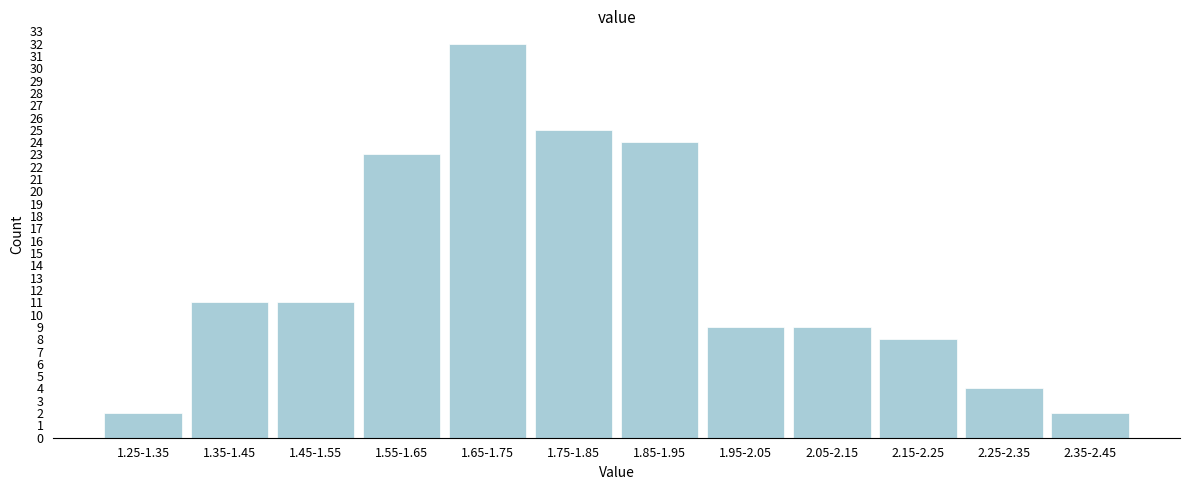

Reading left to right, extract all data points from this chart.

2	11	11	23	32	25	24	9	9	8	4	2